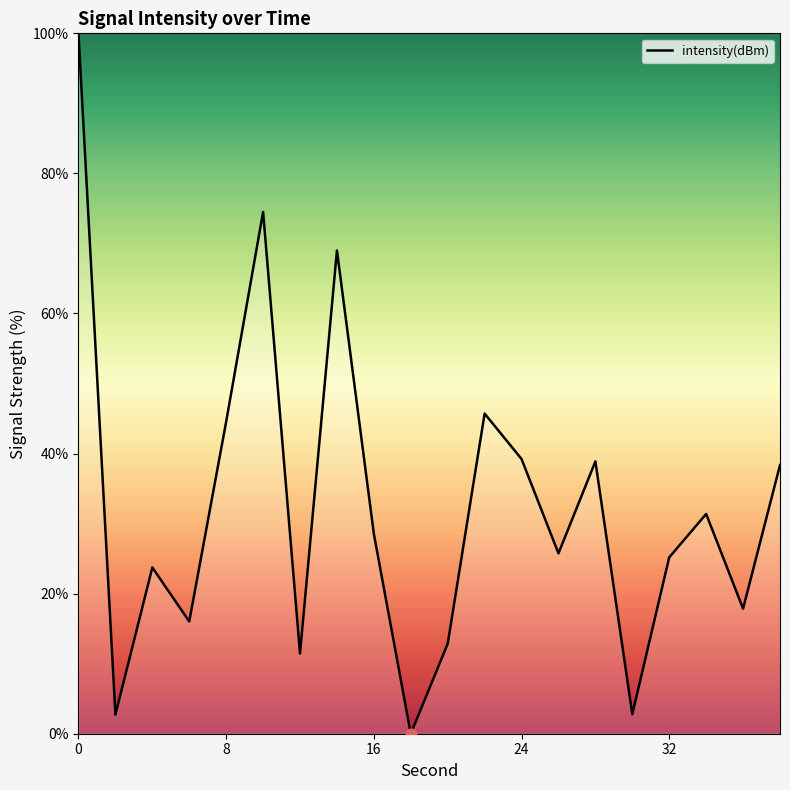

What is the maximum value shown in the chart?

100.0